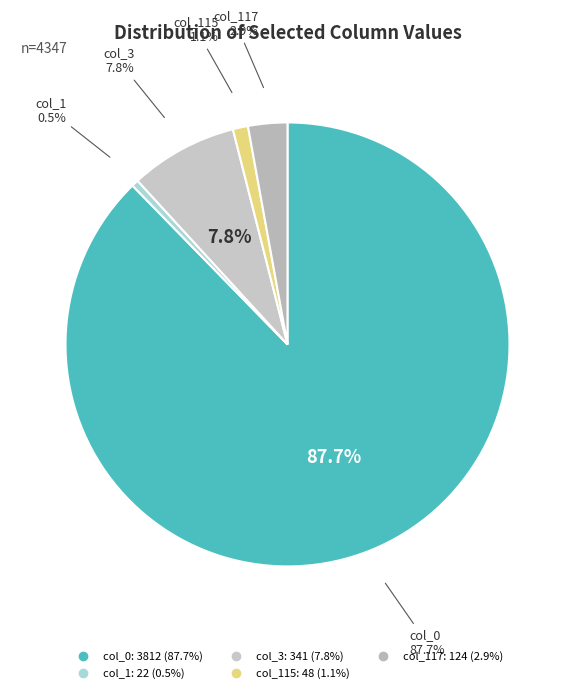

To the nearest percent, what is the difference between the col_3 (341) and col_117 (124) slice percentages?

5%